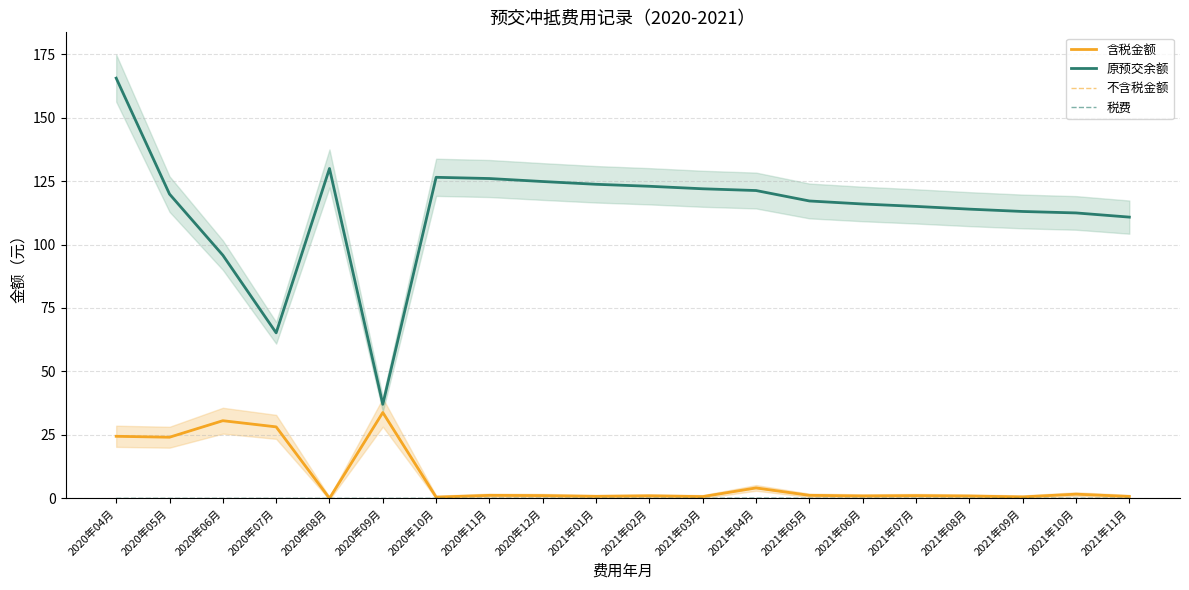

True or false: 含税金额 and 原预交余额 cross at least once.

False